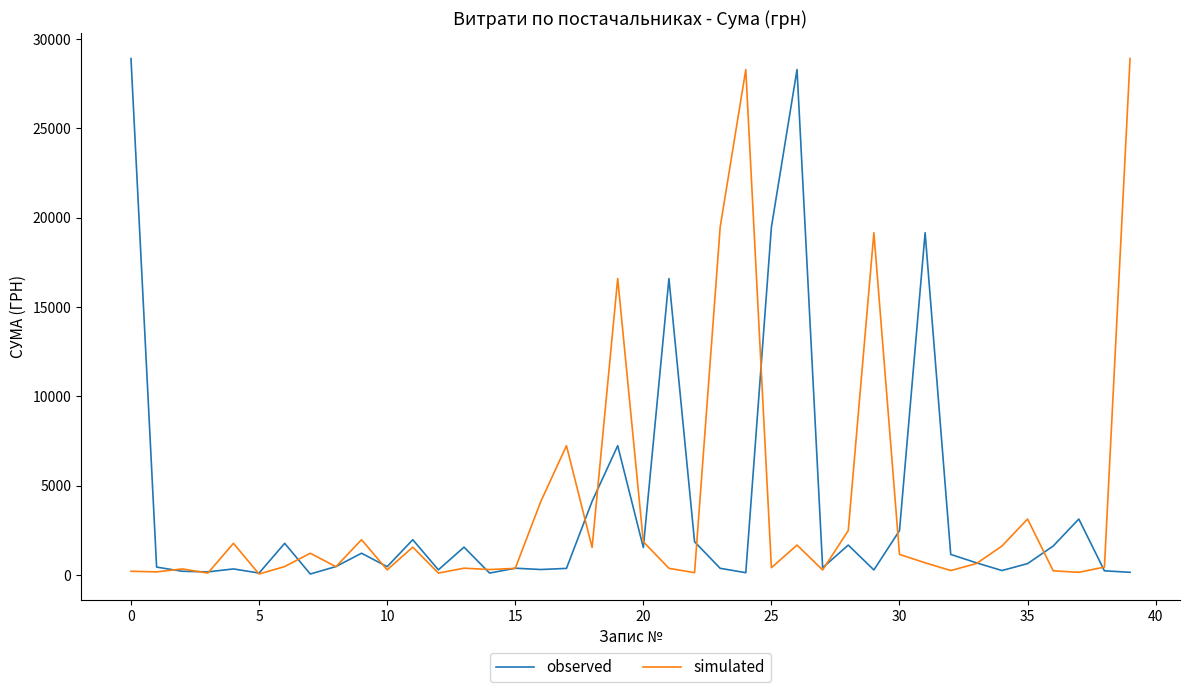

True or false: observed and simulated cross at least once.

True